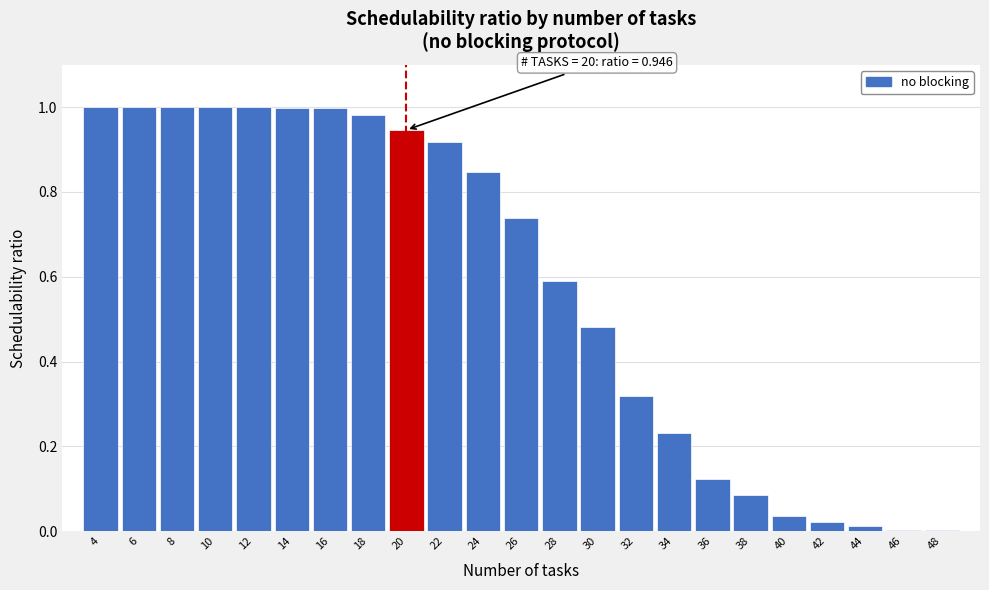

Between 26 and 42, which is larger?

26